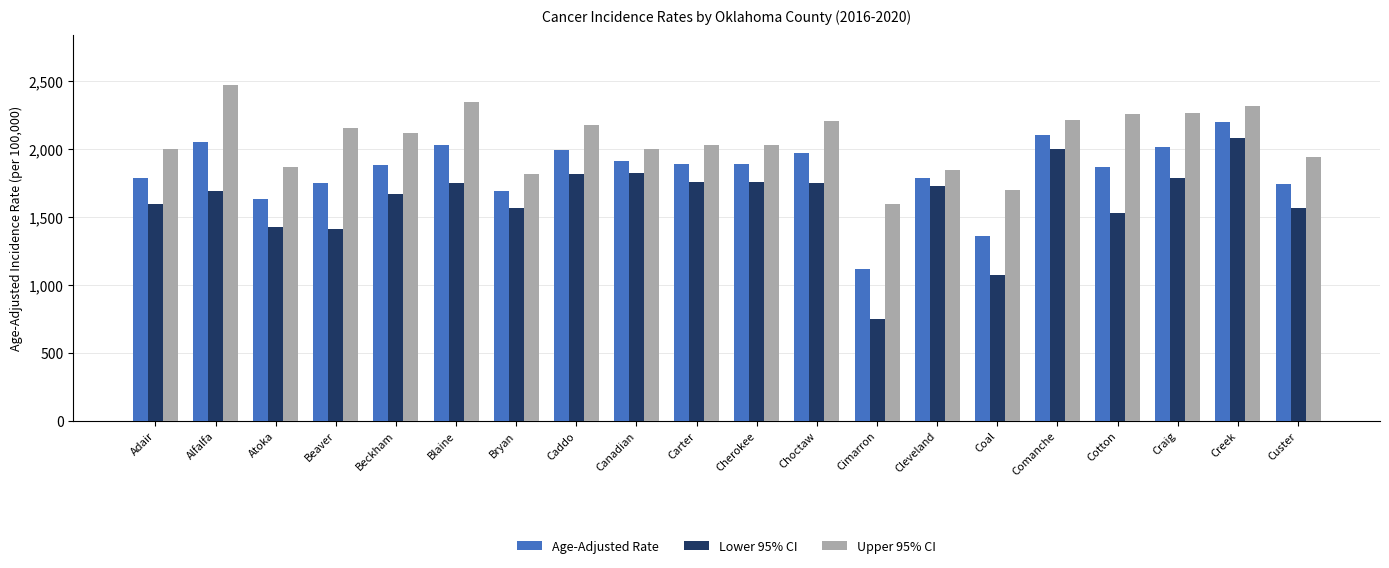

What position from the right is Cimarron?

8